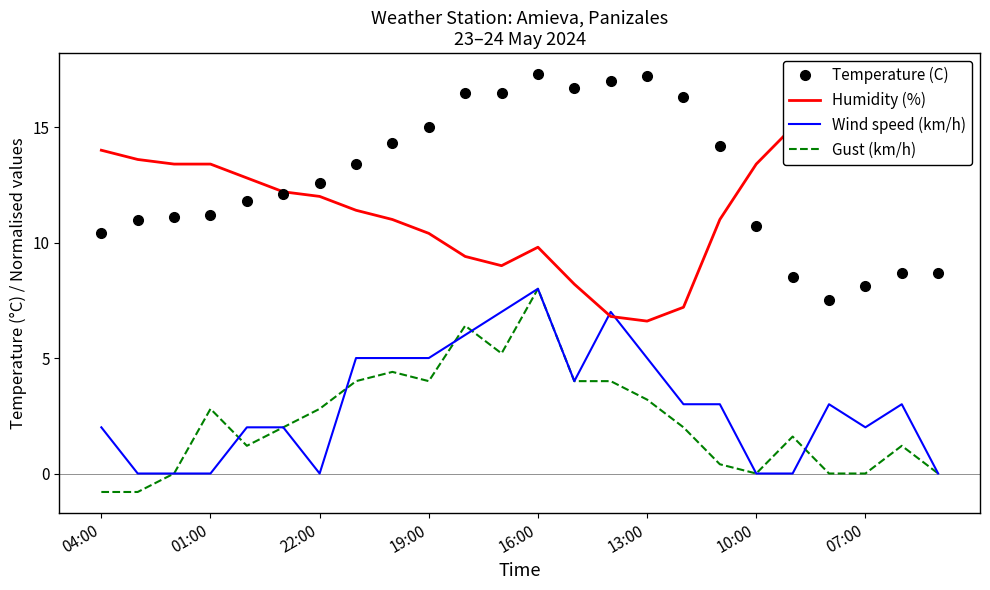

The value of Temperature (C) at 01:00 is 11.2. True or false?

True